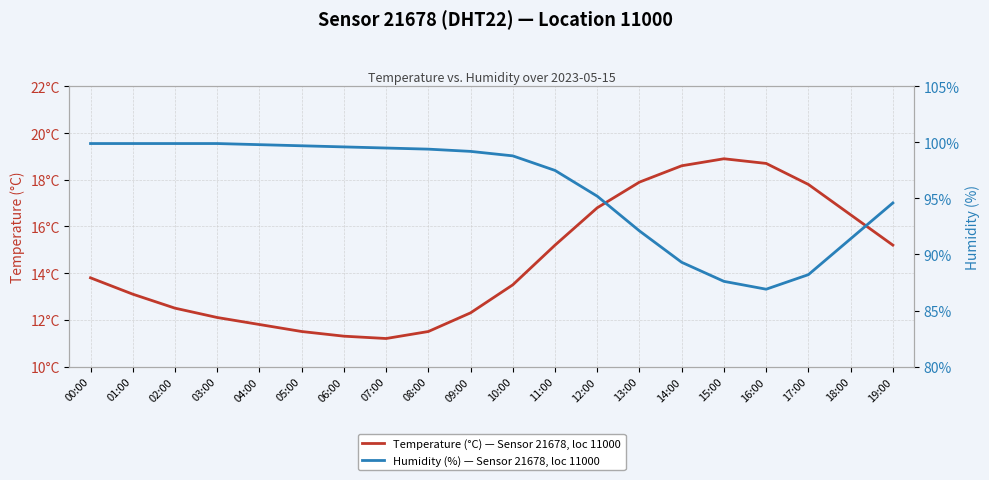

What is the value of the Temperature (°C) — Sensor 21678, loc 11000 point at the 7th from the left?

11.3